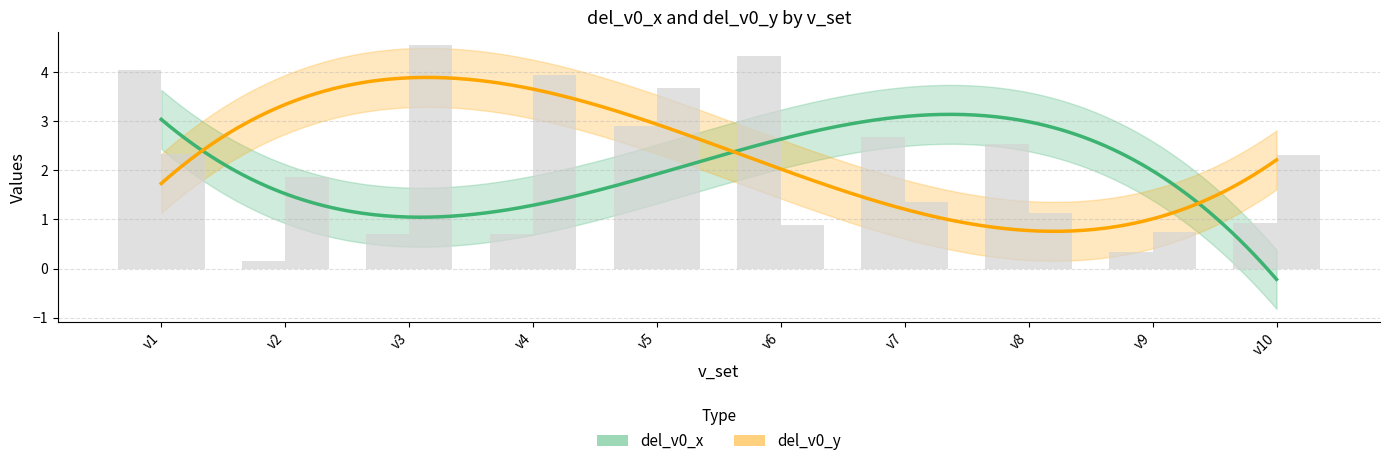

How many categories are shown in the chart?

10